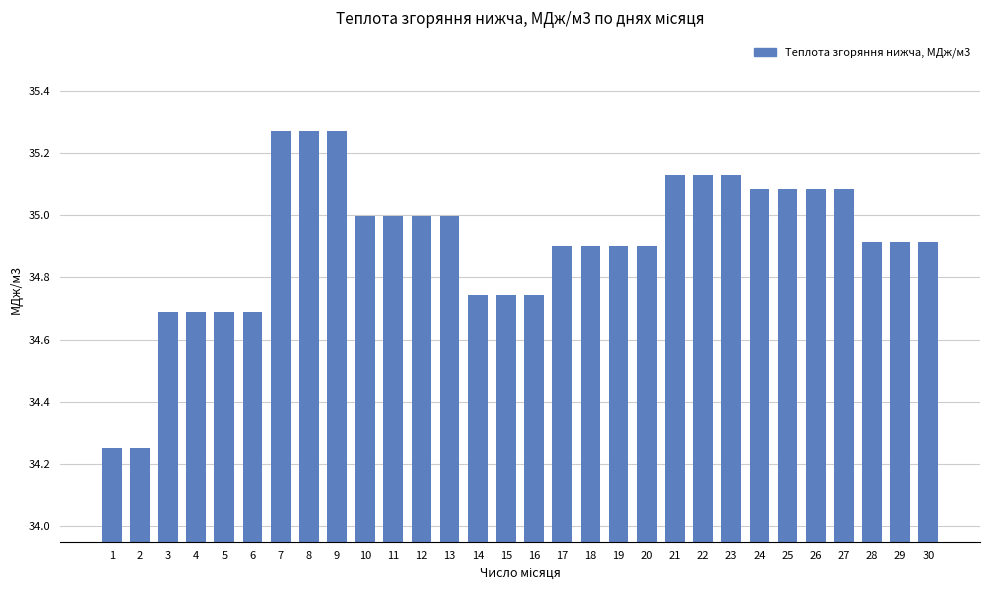

True or false: the data shows 49.8 at 21.

False